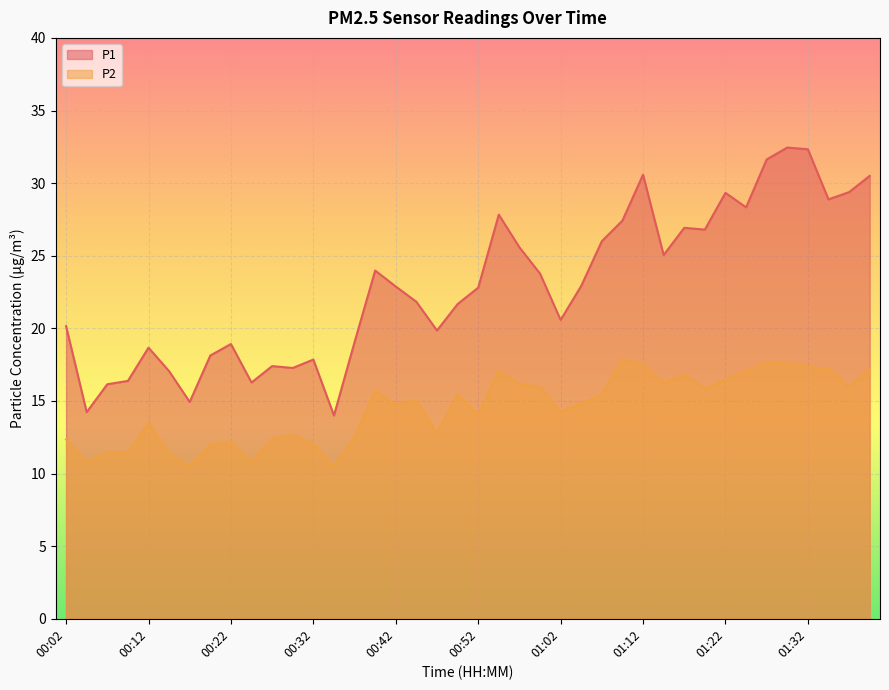

What position from the right is 01:39?

1